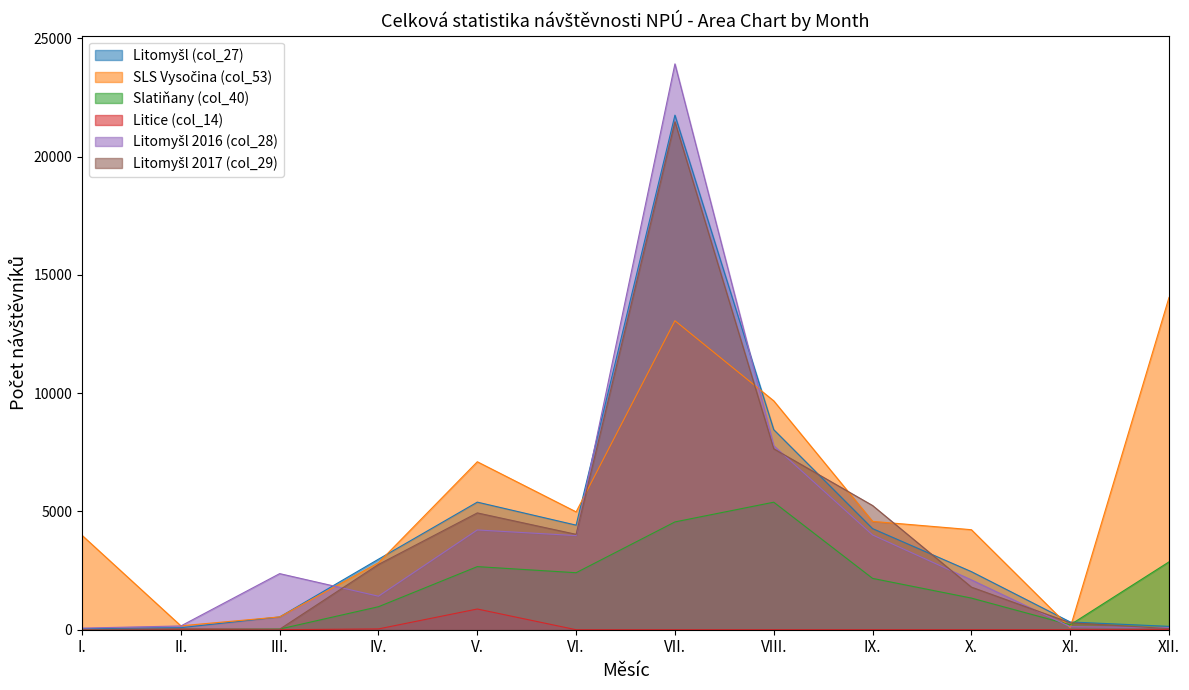

How many lines are shown in the chart?

6